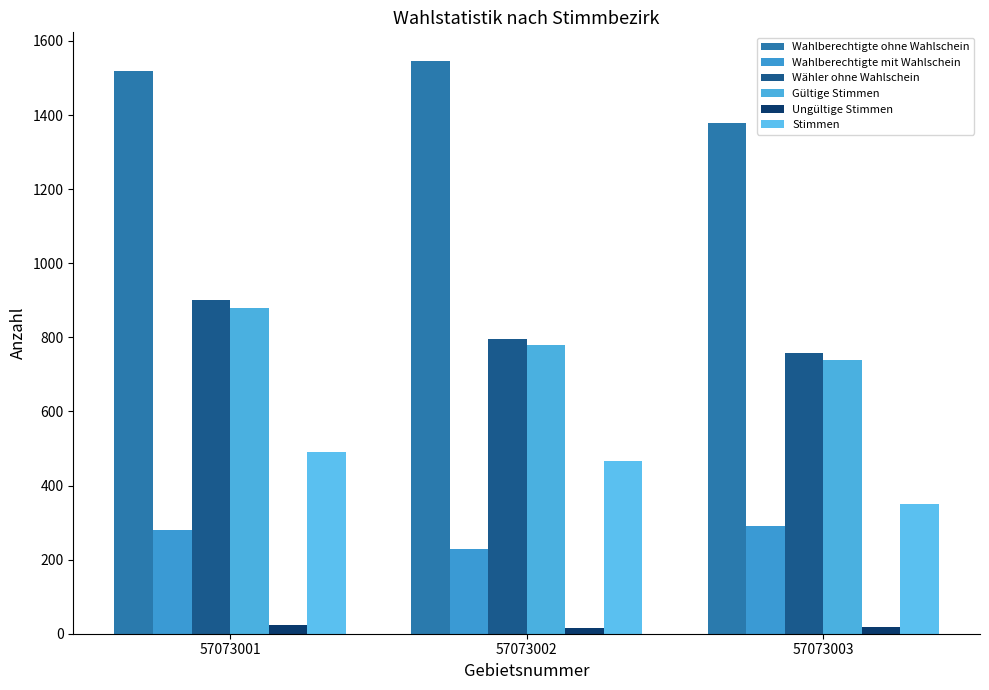

Where does the Wahlberechtigte ohne Wahlschein series first go above 1519?

57073002